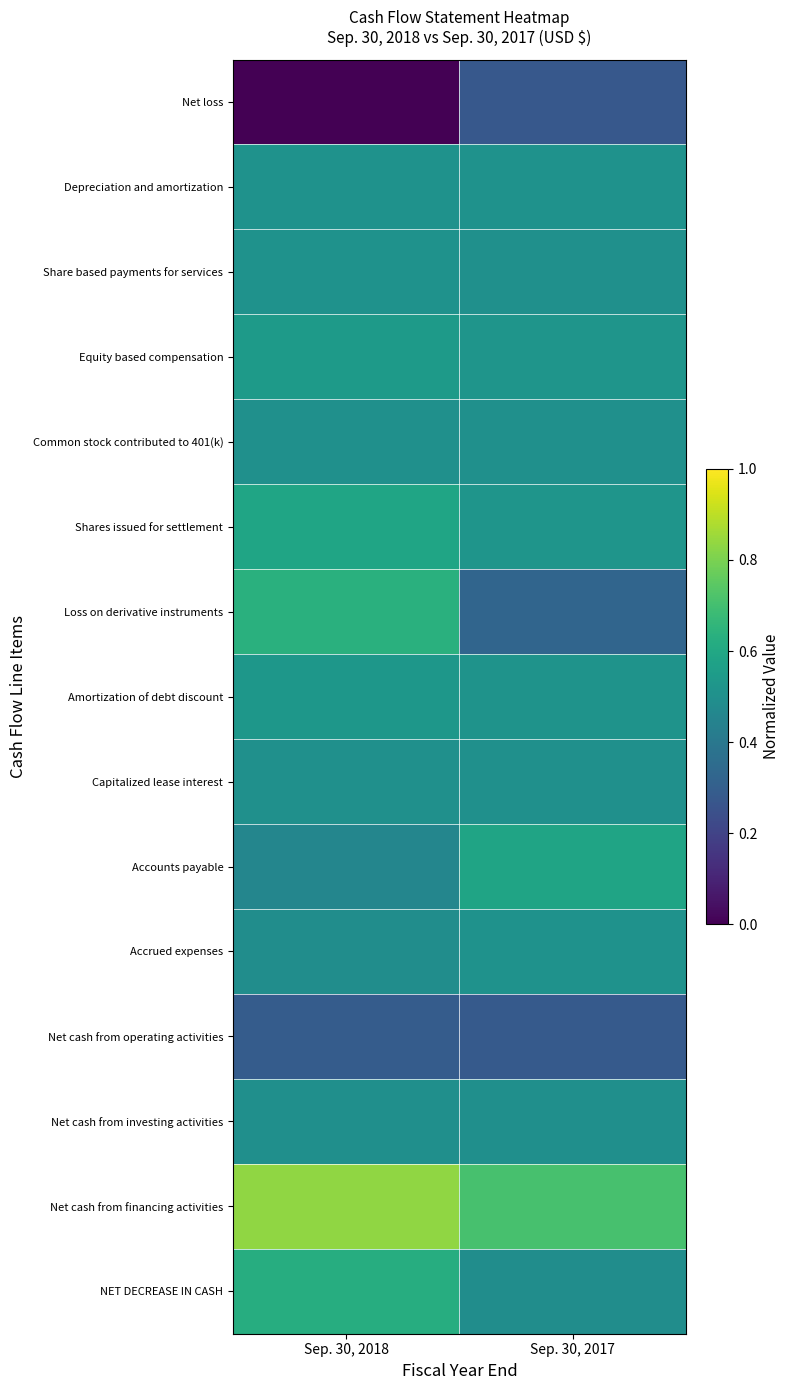

Which series changed the most between Sep. 30, 2018 and Sep. 30, 2017?

Loss on derivative instruments